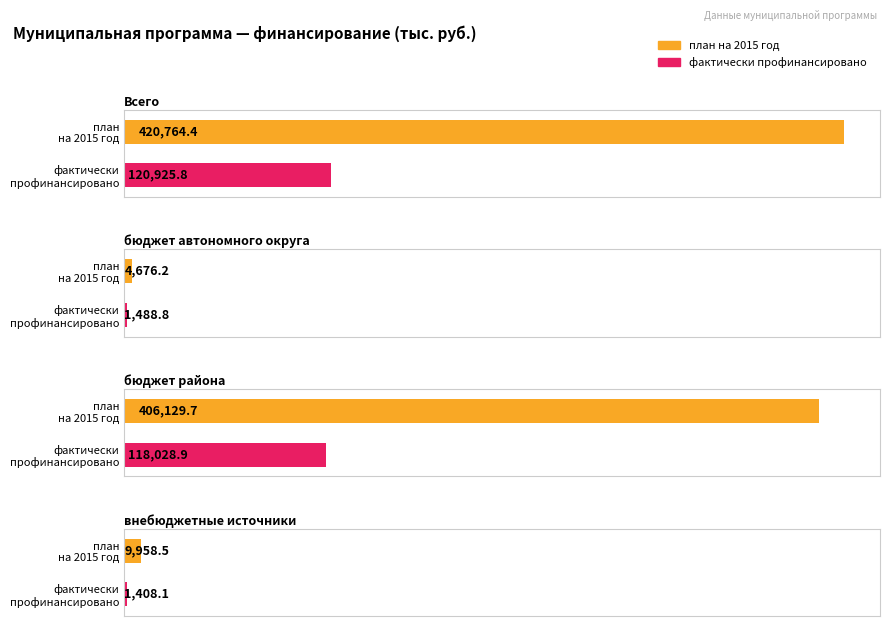

What is the total value across all series at Всего?

541690.1